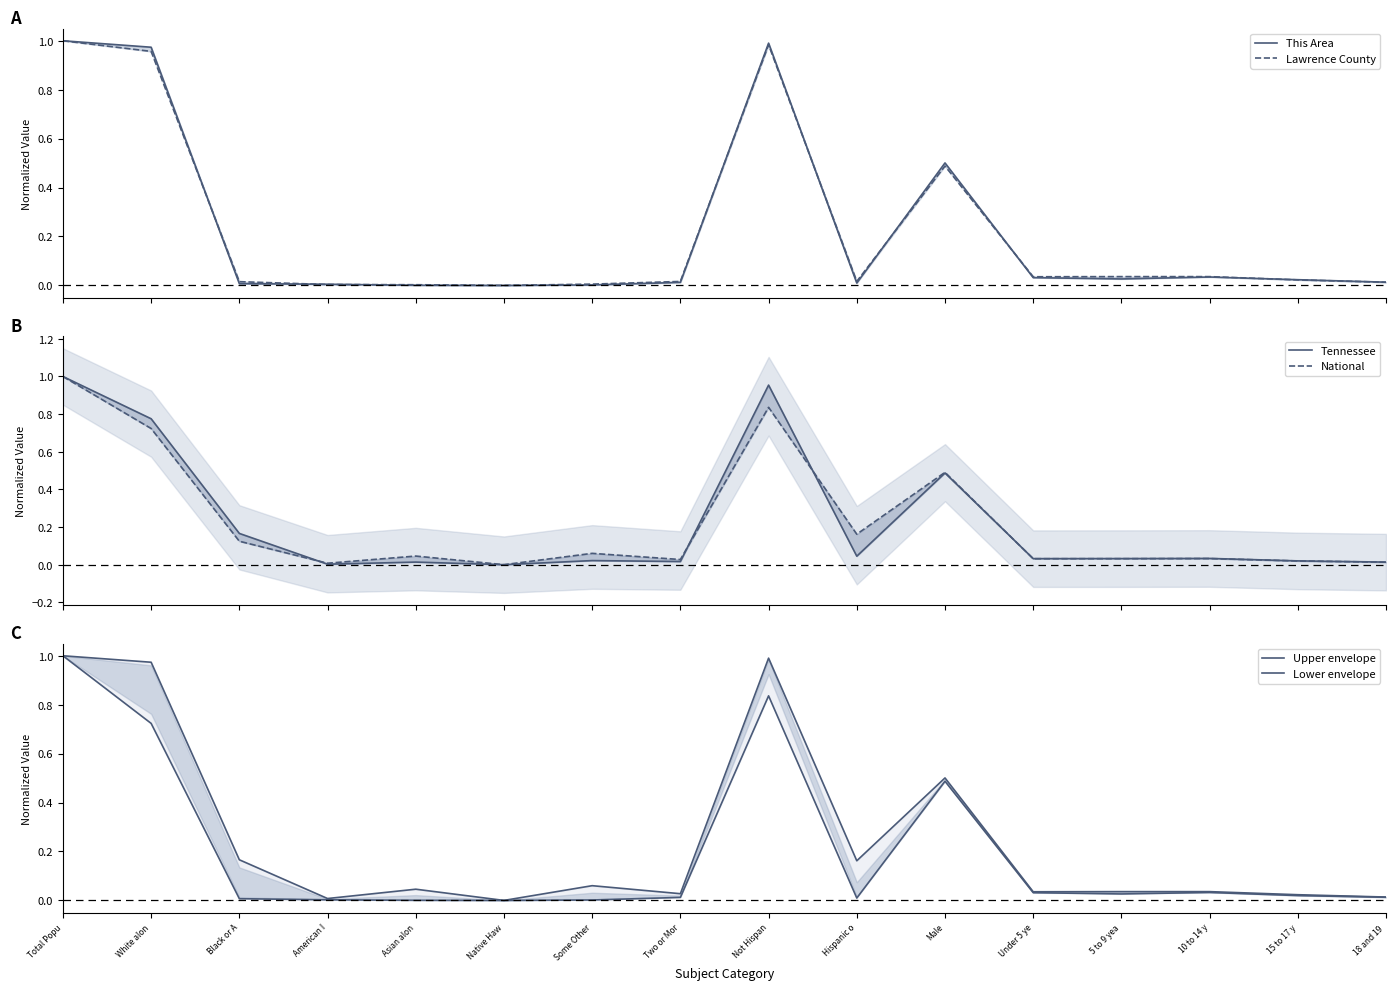

The Lawrence County series shows 0.0 at 15 to 17 y. True or false?

False